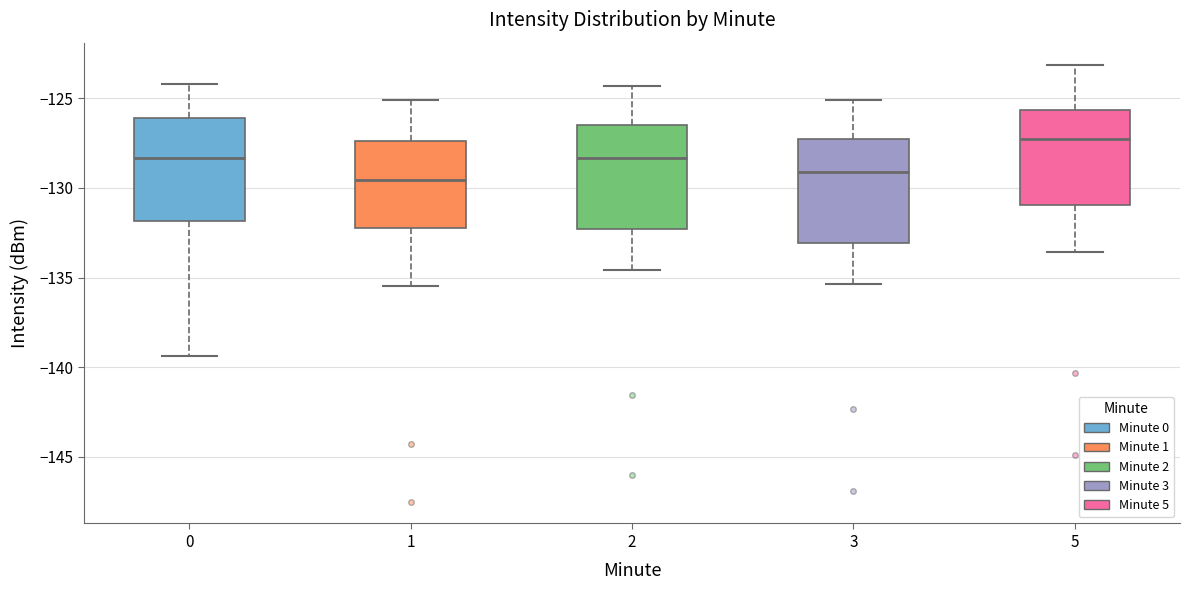

Which box's median line is the highest?

5